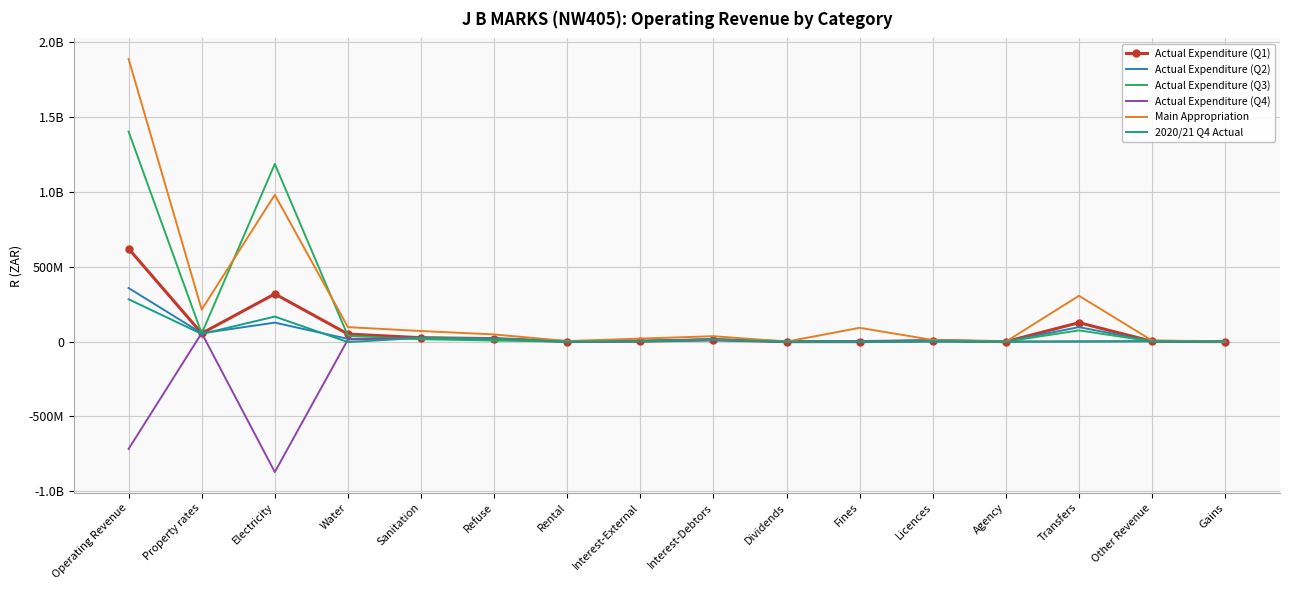

Reading right to left, extract all data points from this chart.

Actual Expenditure (Q1): 0	1988755	126679787	0	6168603	0	0	12025343	2915905	434001	20001279	26102597	50614114	318778710	55304804	621013898
Actual Expenditure (Q2): 0	1791546	96926393	0	350225	0	0	10135866	3563109	577691	19874245	23365925	18413871	126932243	55966721	357897835
Actual Expenditure (Q3): 0	1405000	75208457	0	3783952	395760	0	14649873	4274837	566377	7011900	16011287	38703649	1187003879	54326868	1403341839
Actual Expenditure (Q4): 0	2940522	1567767	0	9402186	818869	0	16086124	4733373	676181	20152808	26839766	13810643	-871186552	57127496	-717030817
Main Appropriation: 0	7439098	306242000	0	11327500	92186510	3260	36200000	20000000	3626002	48102000	70845740	96871570	981101196	213902154	1887847030
2020/21 Q4 Actual: 0	2531592	200063	0	4647637	-3114	0	13025682	2175075	458499	19284162	25399538	-3222925	167269883	51285433	283051525